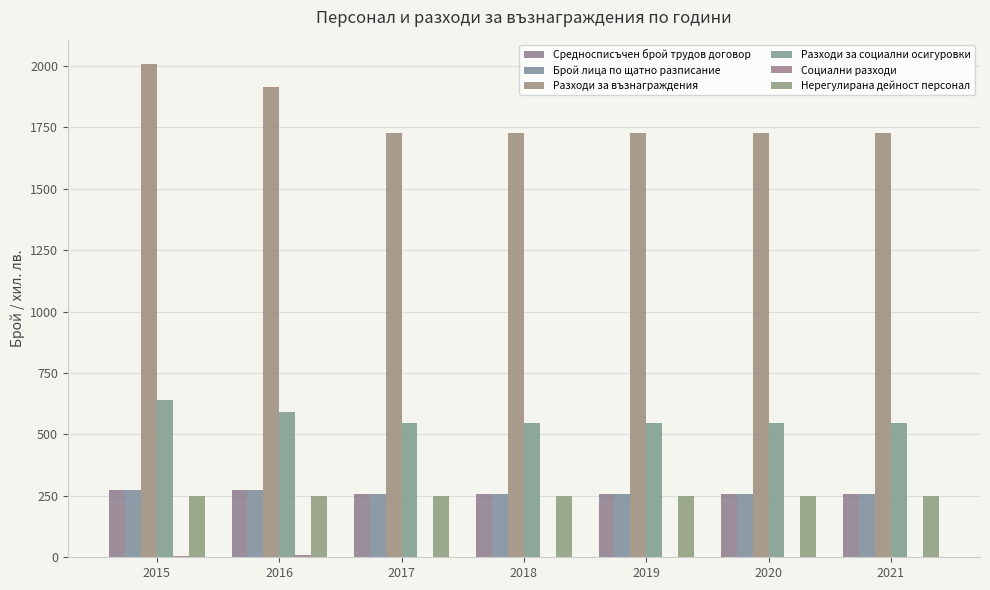

Is it true that Разходи за социални осигуровки equals 752 at 2021?

False